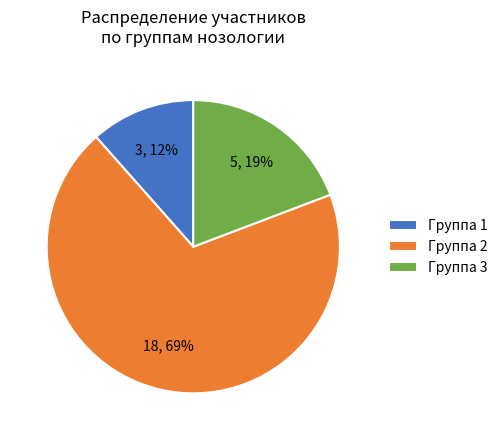

Which slice represents more than half of the pie?

Группа 2